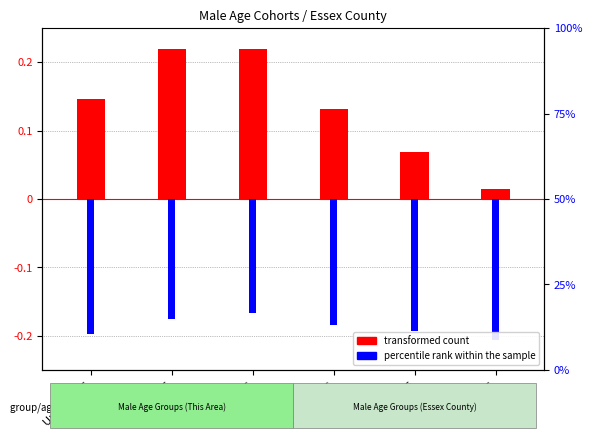

Reading left to right, list all the values displayed in this chart.

transformed count: 0.1	0.2	0.2	0.1	0.1	0.0
percentile rank within the sample: -0.2	-0.2	-0.2	-0.2	-0.2	-0.2